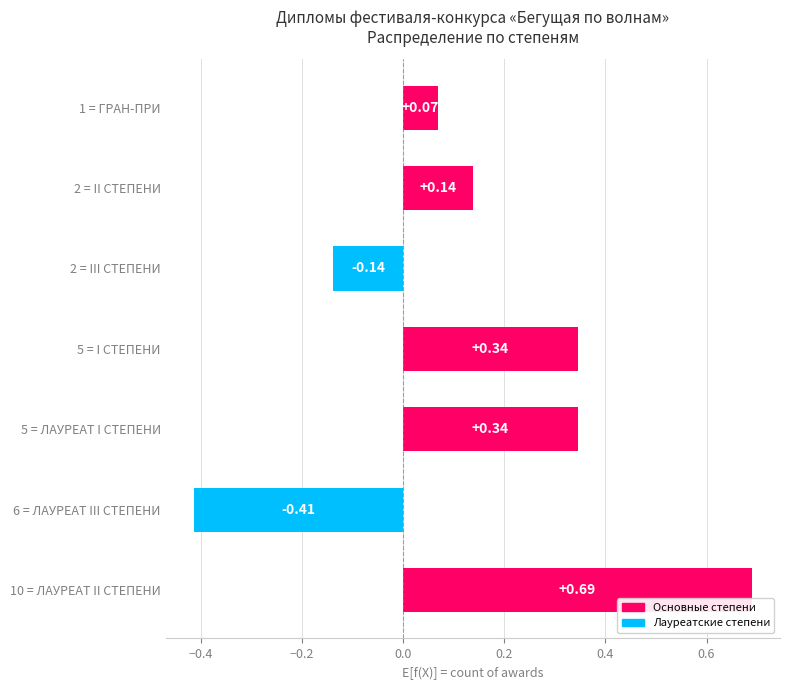

What is the sum of all values?

1.0